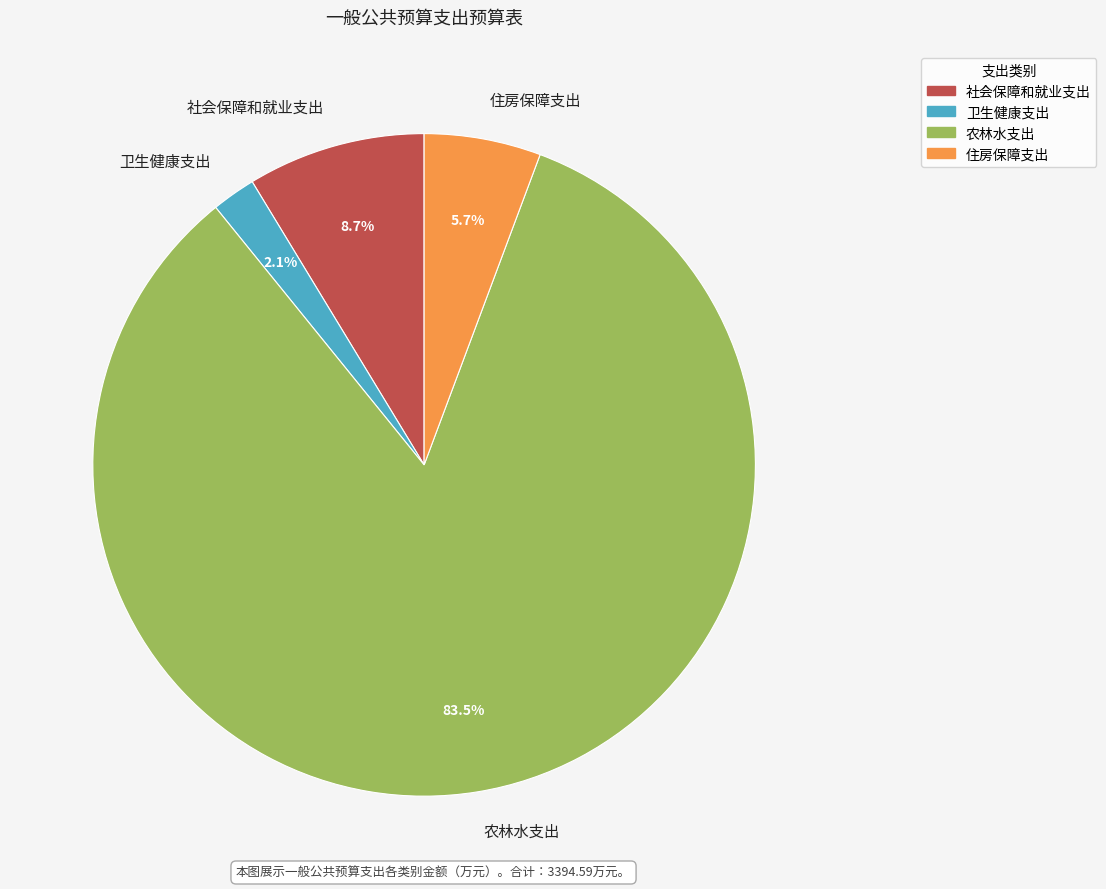

What percentage do 社会保障和就业支出 and 卫生健康支出 together represent?

10.8%